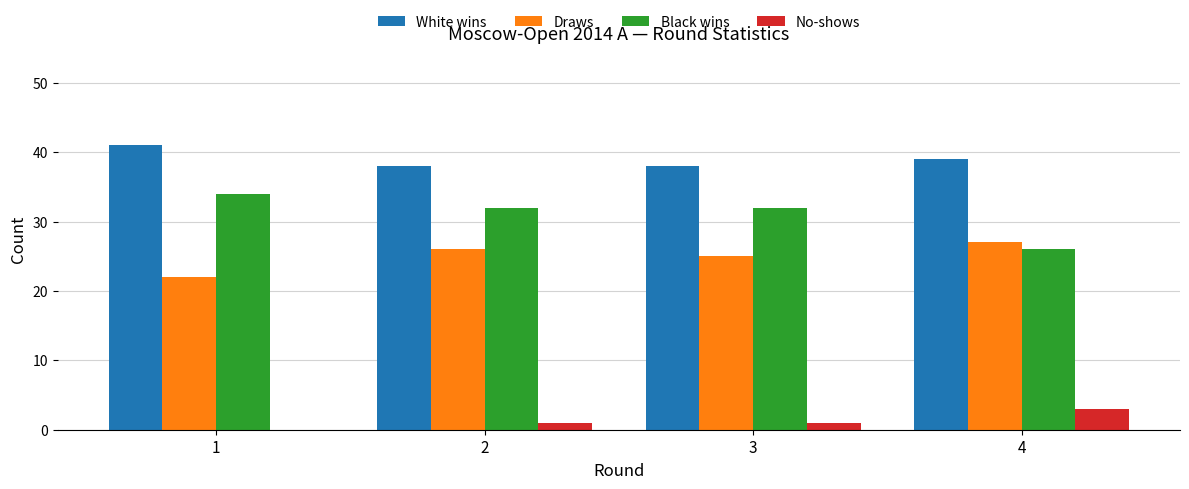

True or false: White wins has a value of 55 at 3.

False